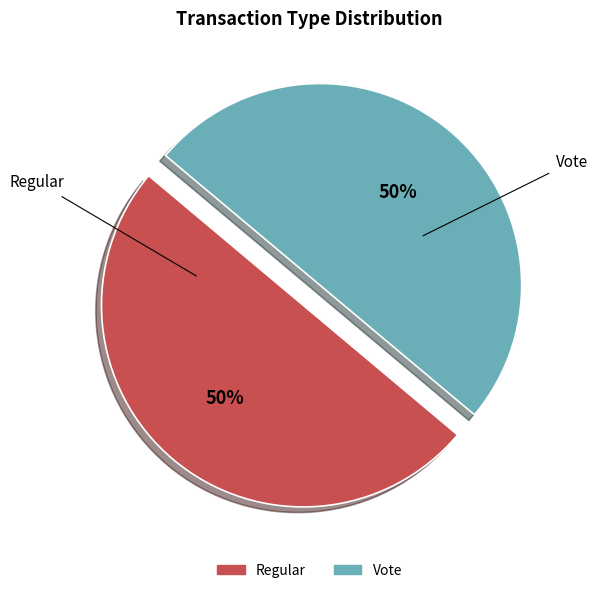

What percentage is the Regular slice, to the nearest percent?

50%